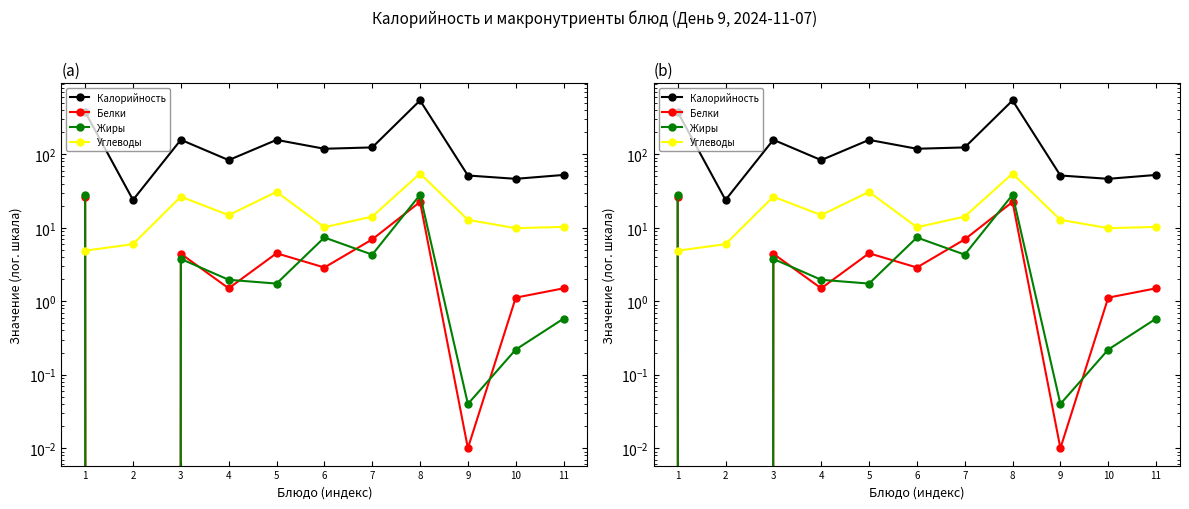

Reading left to right, what are all the values shown in this chart?

Калорийность: 376.8	23.9	157.7	83.4	157.2	119.0	124.2	541.2	51.5	46.4	52.4
Белки: 26.1	0.0	4.4	1.5	4.5	2.9	7.0	22.5	0.0	1.1	1.5
Жиры: 28.1	0.0	3.8	2.0	1.7	7.4	4.3	28.1	0.0	0.2	0.6
Углеводы: 4.9	6.0	26.5	14.9	30.8	10.2	14.2	54.7	12.8	9.9	10.3